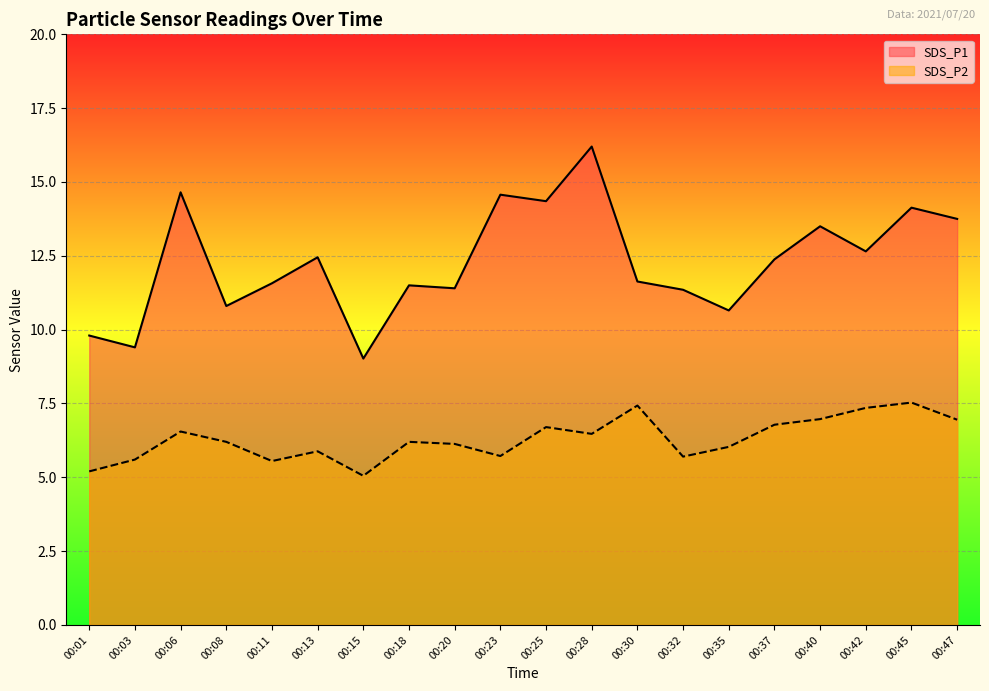

List the labels in order of SDS_P2 value, largest first.

00:45, 00:30, 00:42, 00:40, 00:47, 00:37, 00:25, 00:06, 00:28, 00:08, 00:18, 00:20, 00:35, 00:13, 00:23, 00:32, 00:03, 00:11, 00:01, 00:15